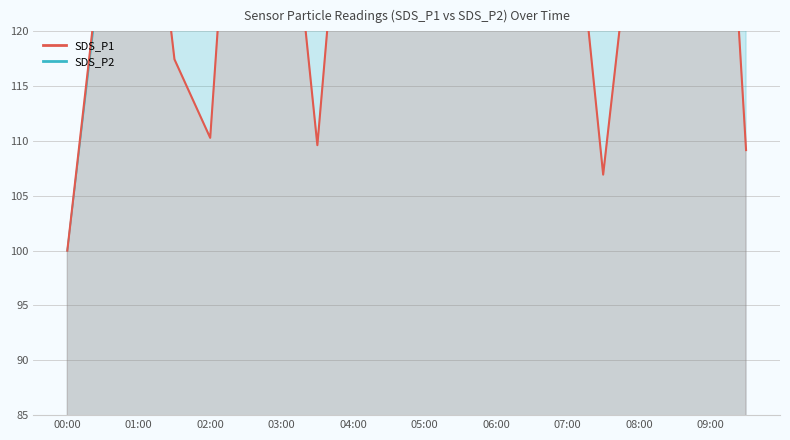

Rank the categories by SDS_P2 value from highest to lowest.

04:30, 05:00, 08:30, 05:30, 01:00, 02:00, 06:00, 09:30, 06:30, 09:00, 04:00, 03:30, 00:30, 08:00, 03:00, 01:30, 07:30, 02:30, 07:00, 00:00